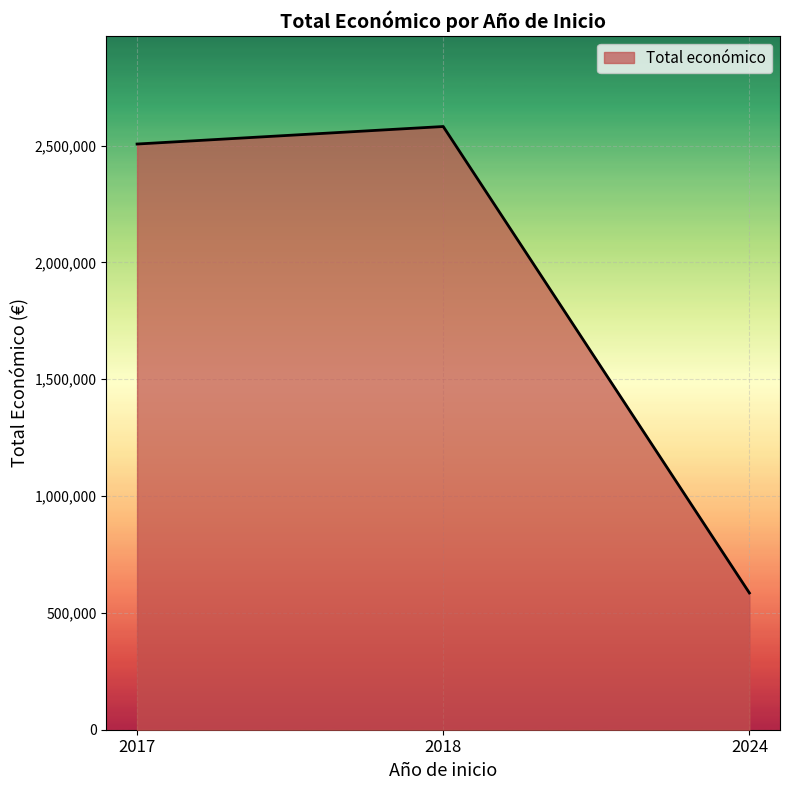

Which category has the highest value across all series?

2018